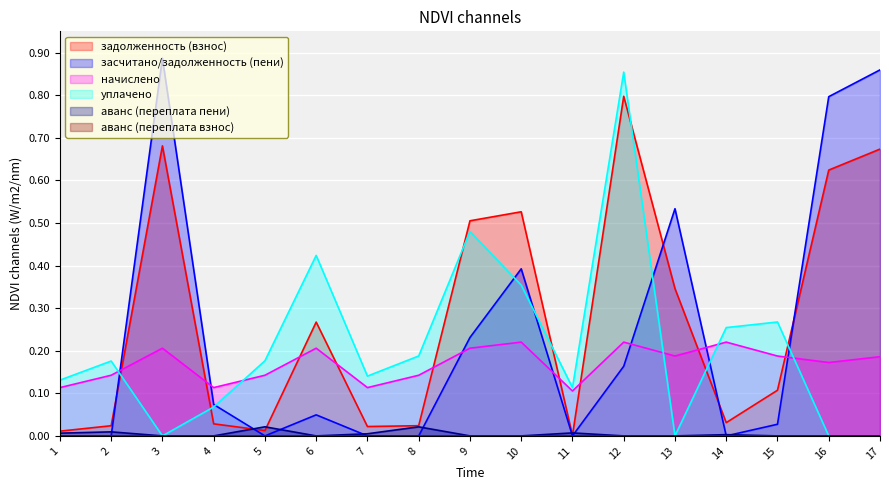

The начислено series shows 0.2 at 5. True or false?

False